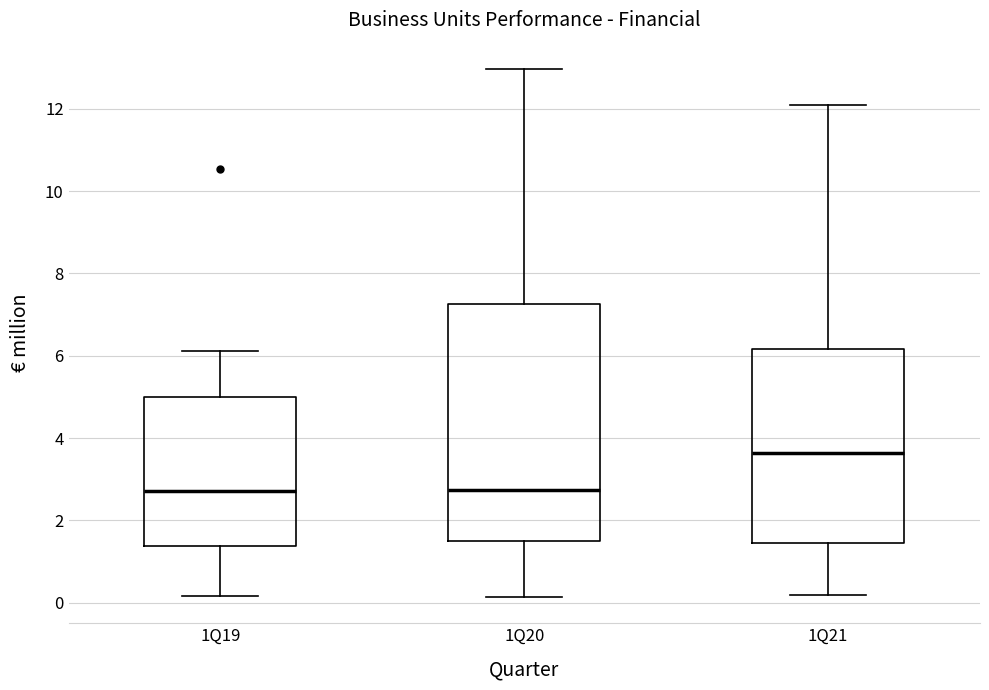

Reading left to right, transcribe this box plot: for each box, give where its median line is, the range the box spans, and where its two whiskers end, as read against the y-axis. The values are not printed on the chart, so give them approximately, as read against the axis.

1Q19: median 2.8, box 1.4 to 5.0, whiskers 0.2 to 6.2
1Q20: median 2.8, box 1.4 to 7.2, whiskers 0.2 to 13.0
1Q21: median 3.6, box 1.4 to 6.2, whiskers 0.2 to 12.0